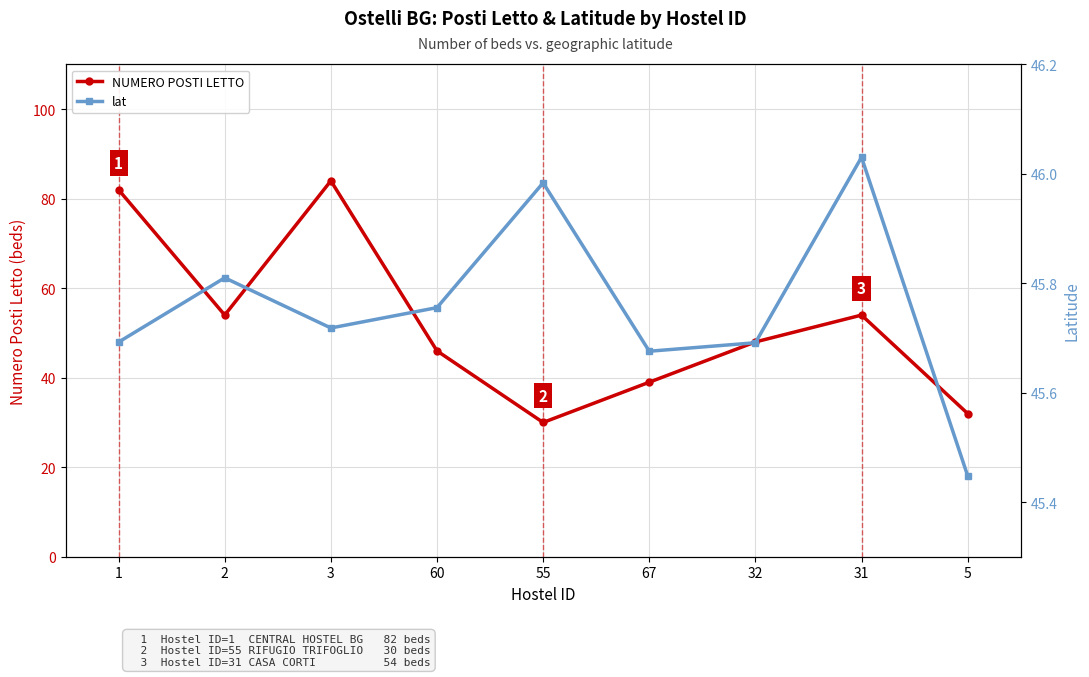

List the labels in order of NUMERO POSTI LETTO value, largest first.

3, 1, 2, 31, 32, 60, 67, 5, 55